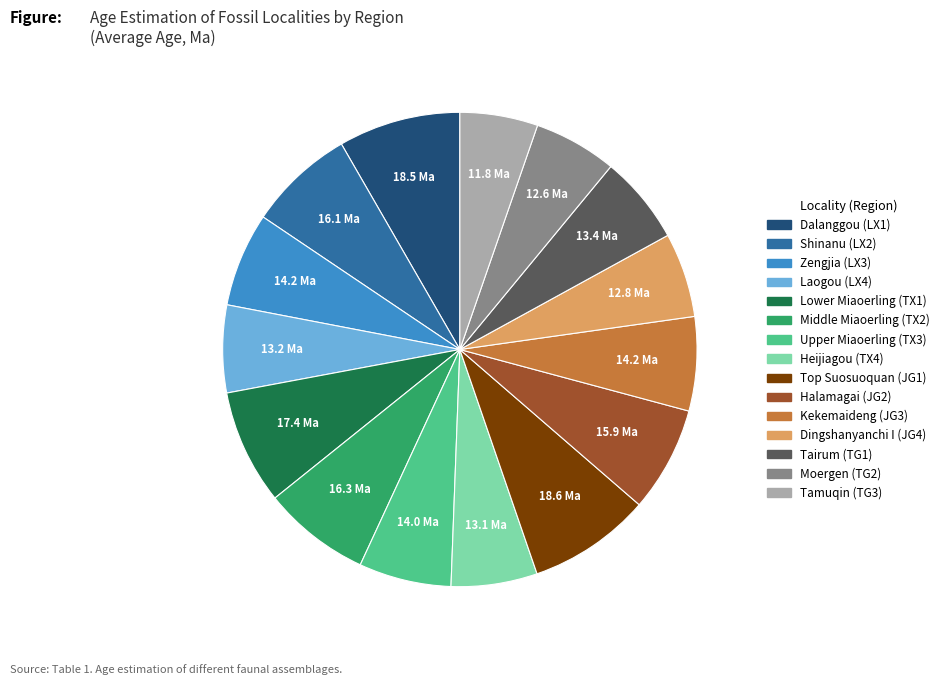

Does any single category account for the majority?

No